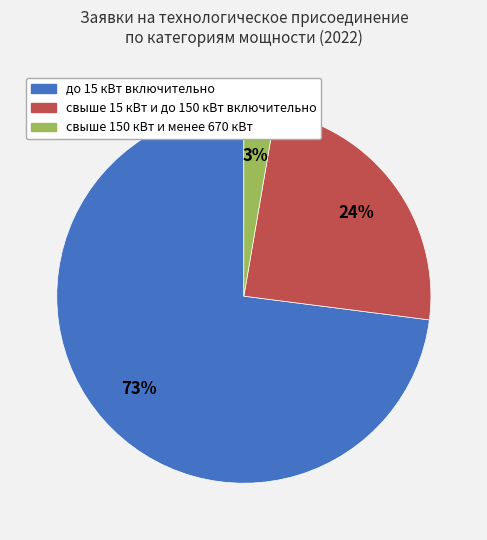

Count the number of slices in the pie.

3